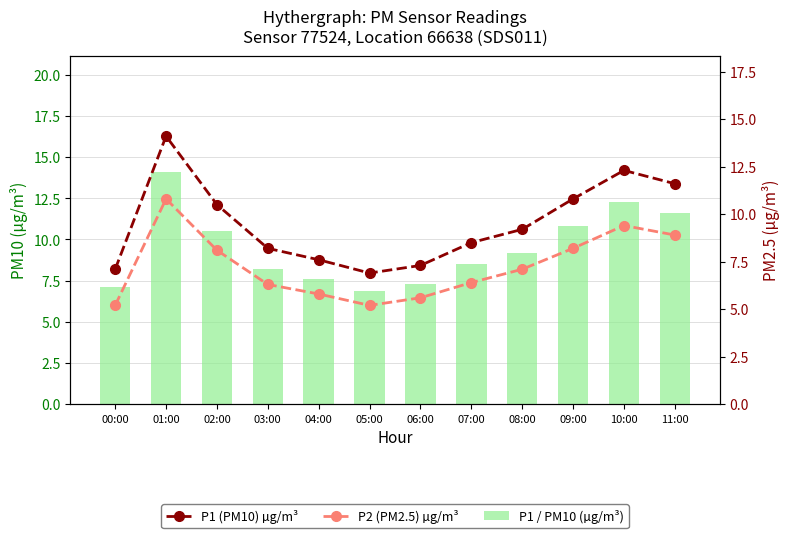

Where is P2 Min (µg/m³) nearest to the value 8?

02:00